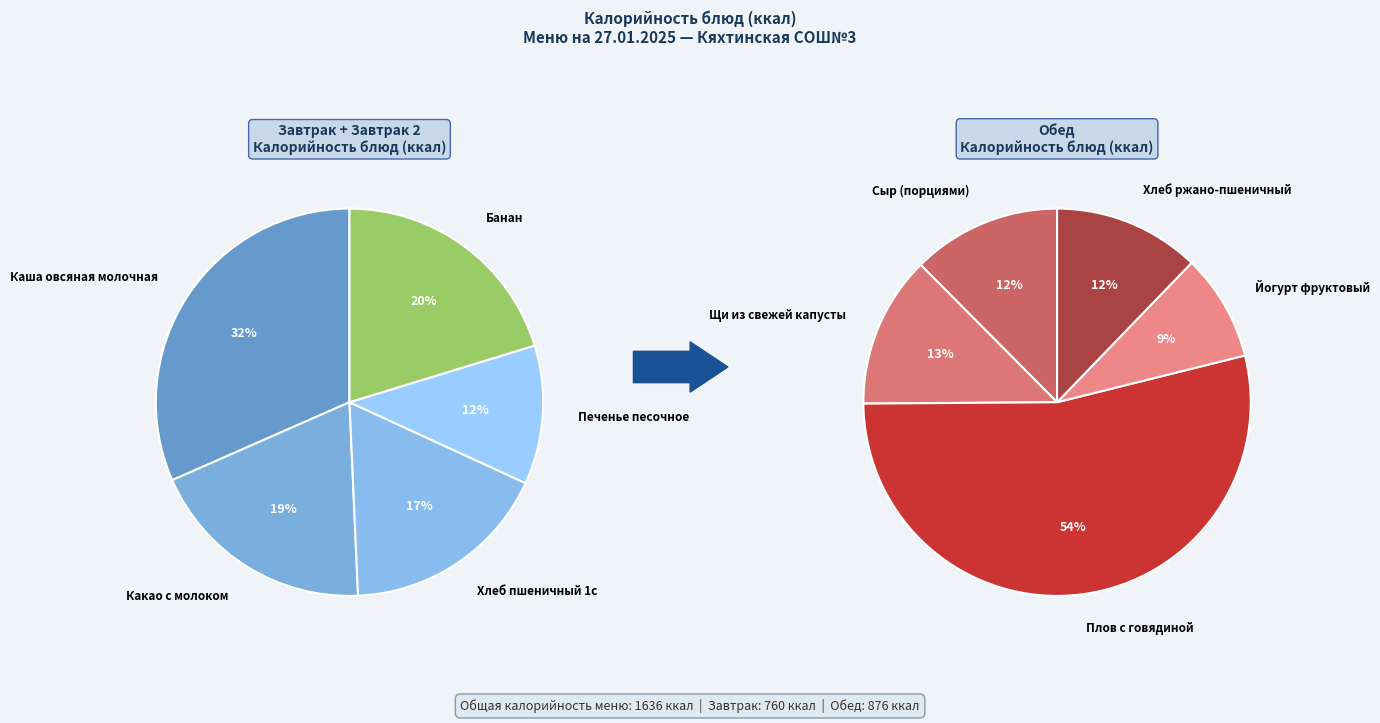

Rank the categories by value from highest to lowest.

Плов с говядиной, Каша овсяная молочная, Банан, Какао с молоком, Хлеб пшеничный 1с, Щи из свежей капусты, Сыр (порциями), Хлеб ржано-пшеничный, Печенье песочное, Йогурт фруктовый